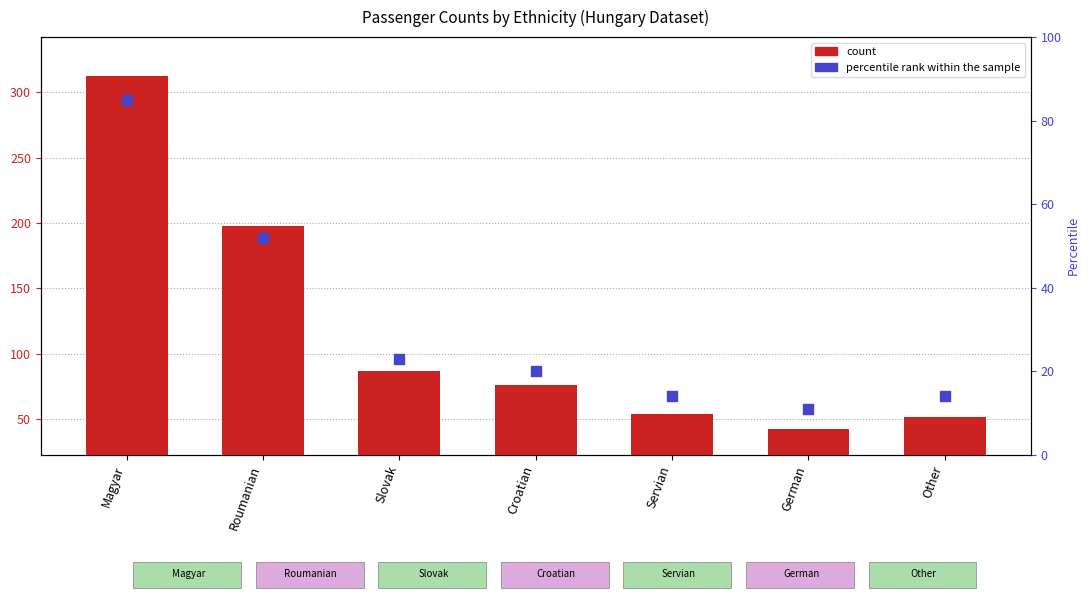

Which series contains the lowest Y value?

percentile rank within the sample